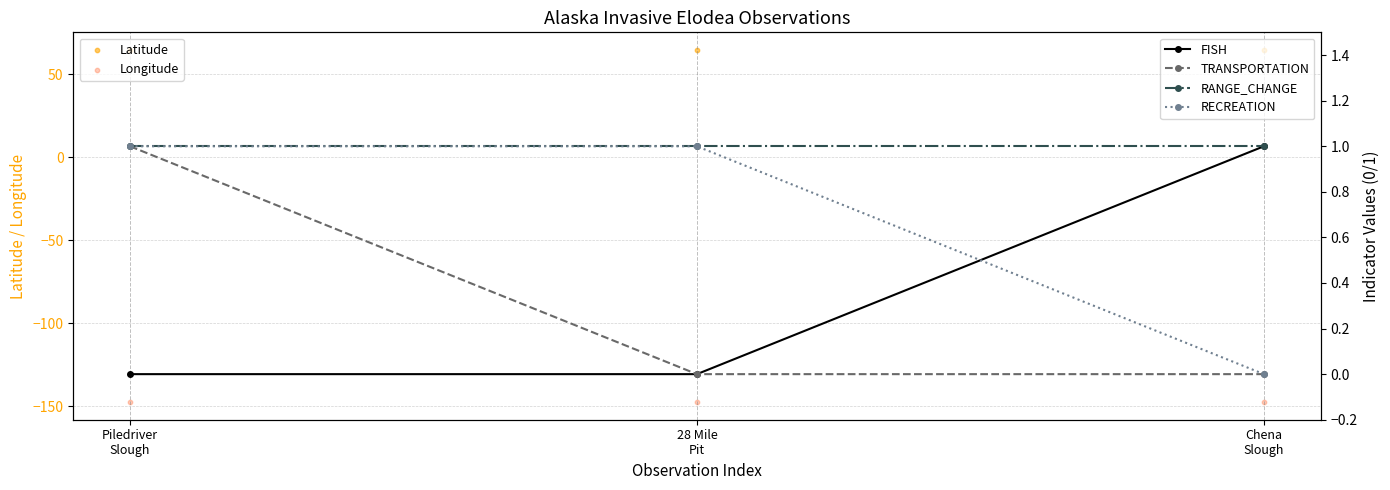

Which series contains the highest Y value?

Latitude